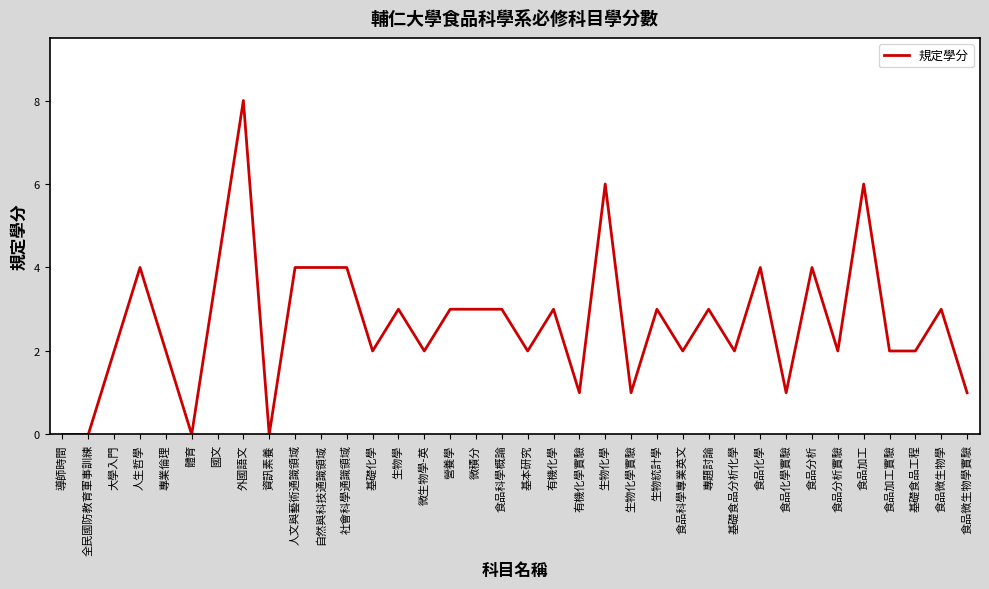

Which has a higher value, 食品化學實驗 or 微積分?

微積分